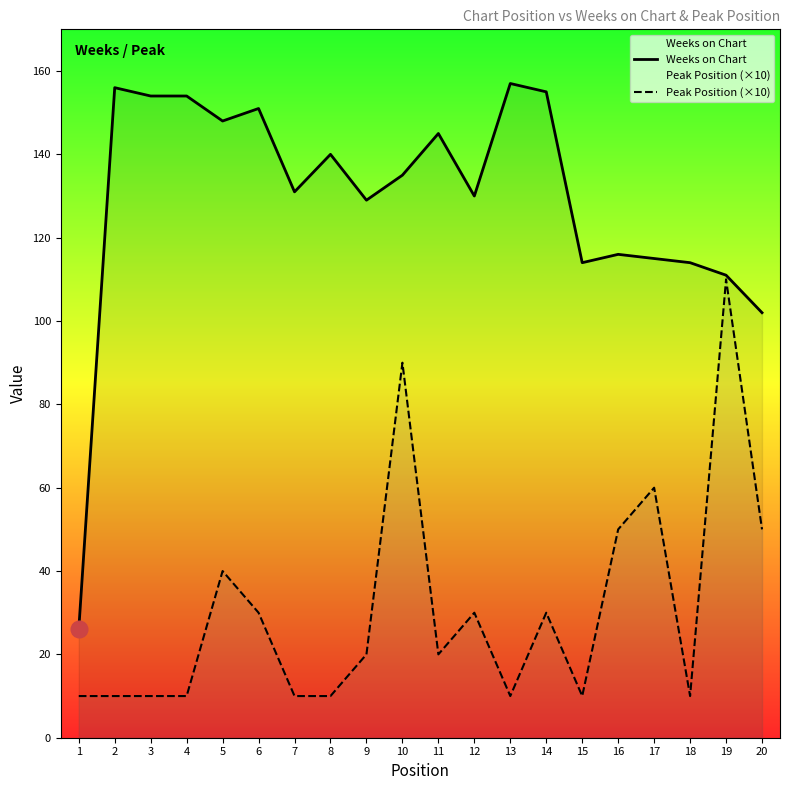

What is the difference between the Peak Position (×10) values at 7 and 9?

10